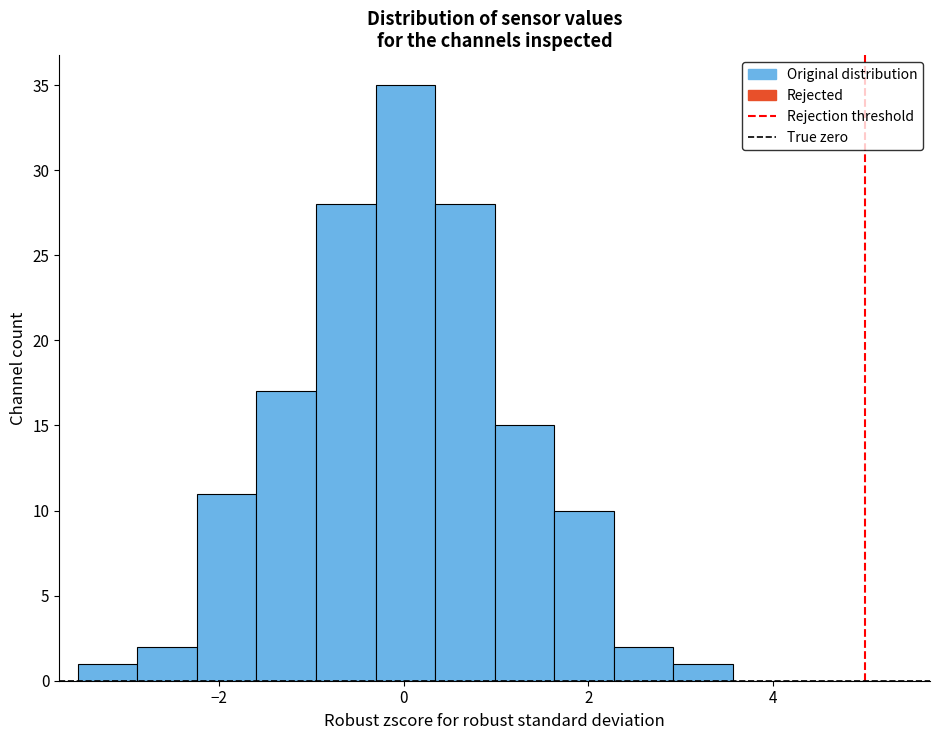

Around what value on the x-axis is the tallest bar? Give the approximate position of its centre, as read against the axis.

0.0